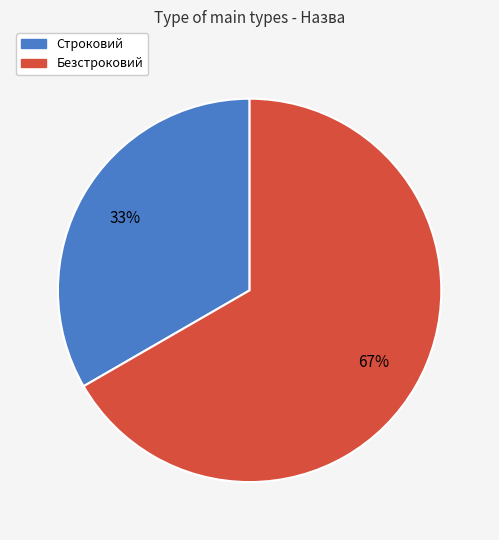

Rank the categories by value from lowest to highest.

Строковий, Безстроковий